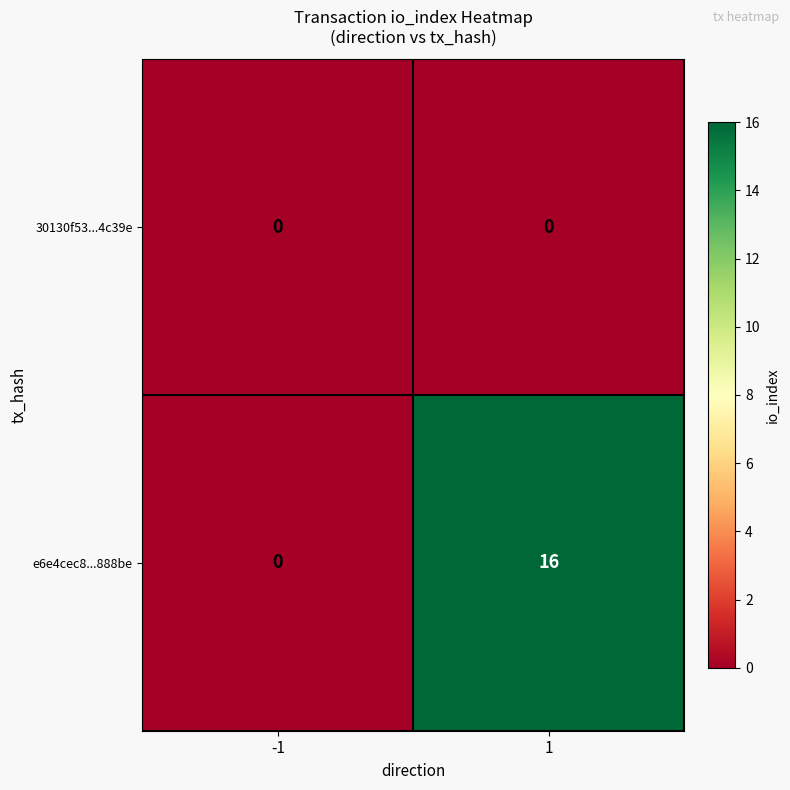

Which series has the largest range (max minus min)?

e6e4cec8...888be